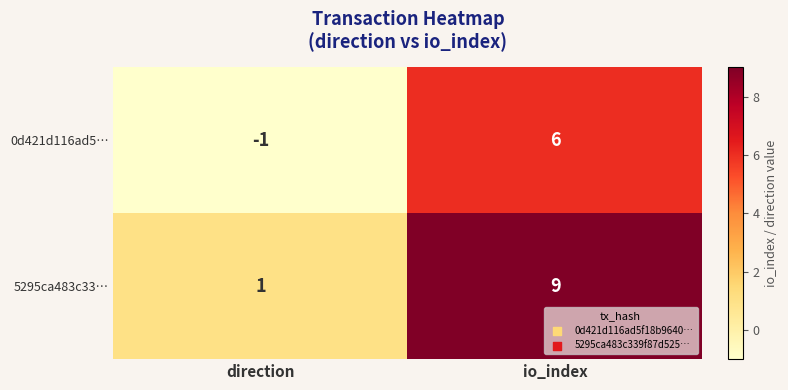

Where is 5295ca483c33… nearest to the value 5?

direction